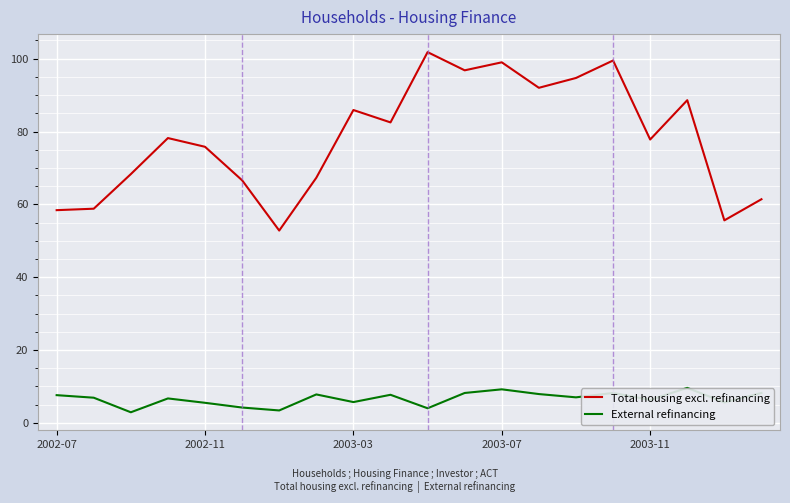

What are all the series names shown in the legend?

Total housing excl. refinancing, External refinancing